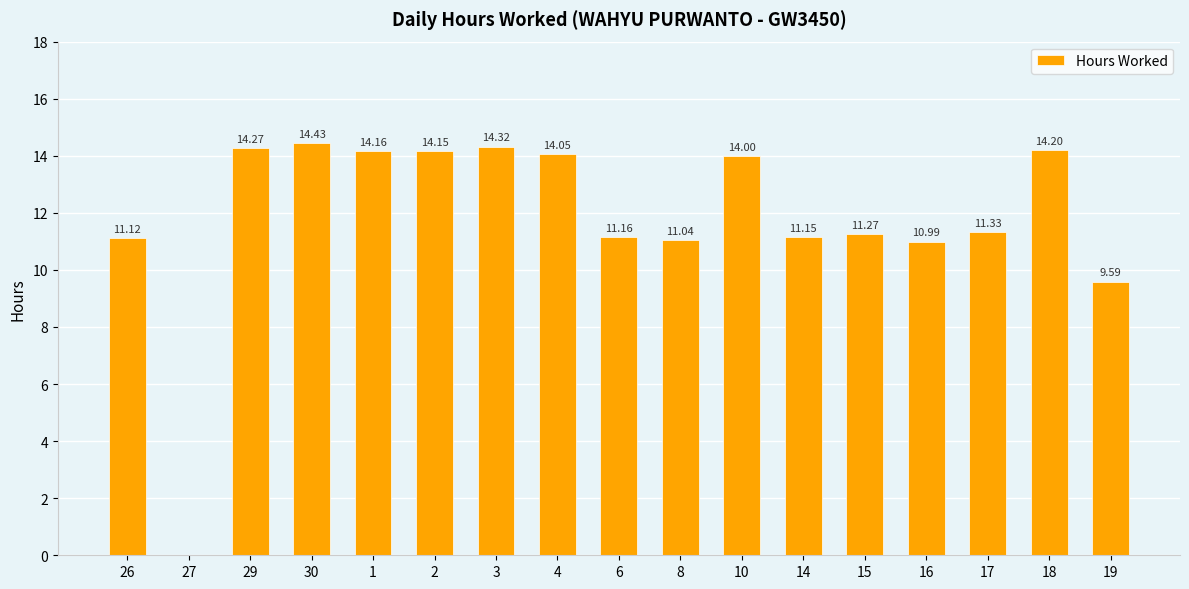

How many positive values are there?

16